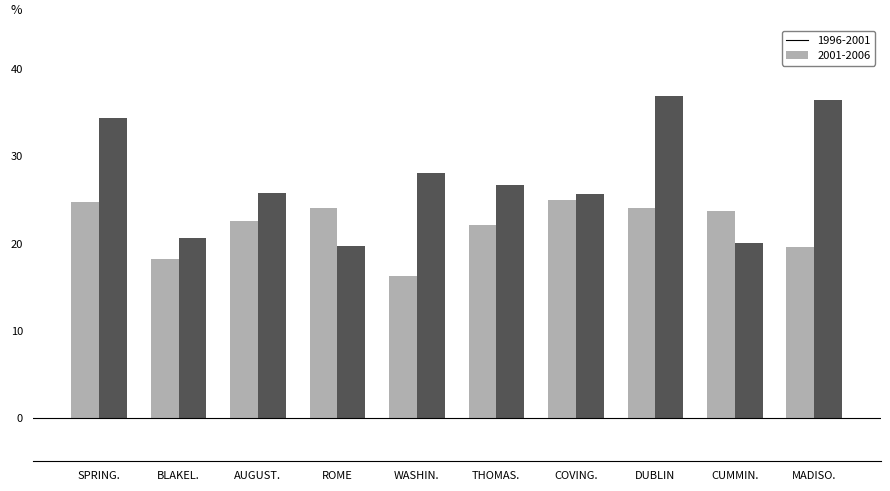

What is the maximum value shown in the chart?

37.0